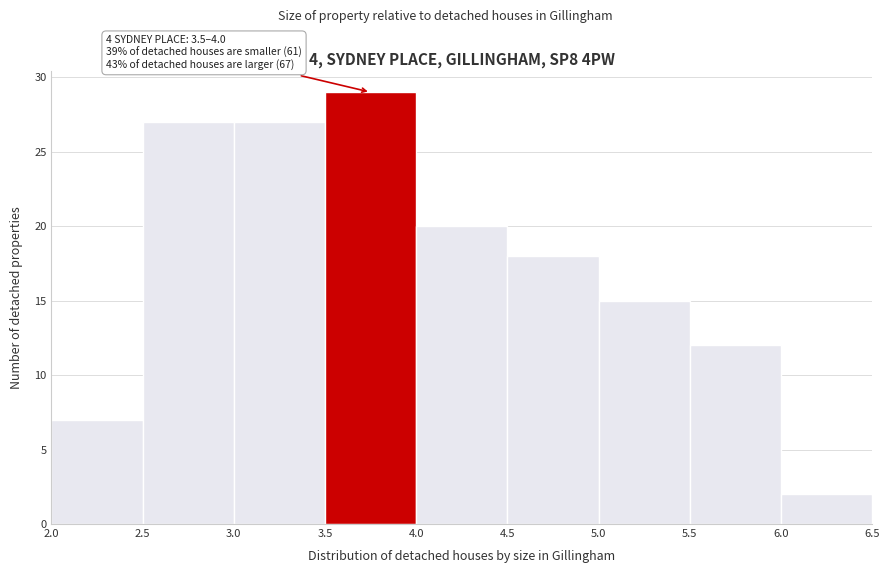

Which range on the x-axis has the tallest bar?

3.5 to 4.0